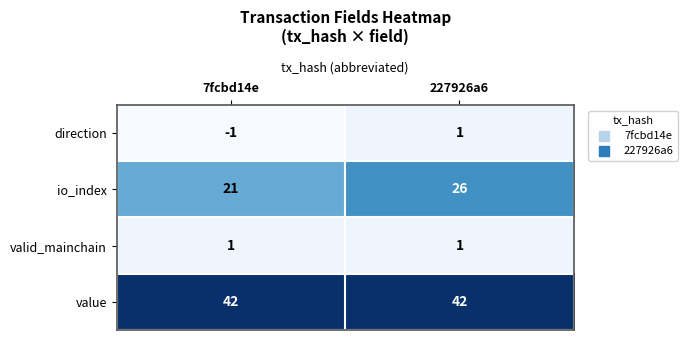

What is the average value of the value series?

42